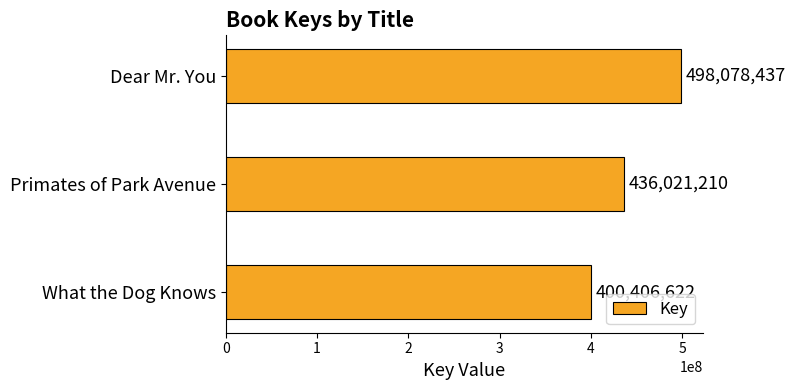

What is the difference between the maximum and minimum values?

97671815